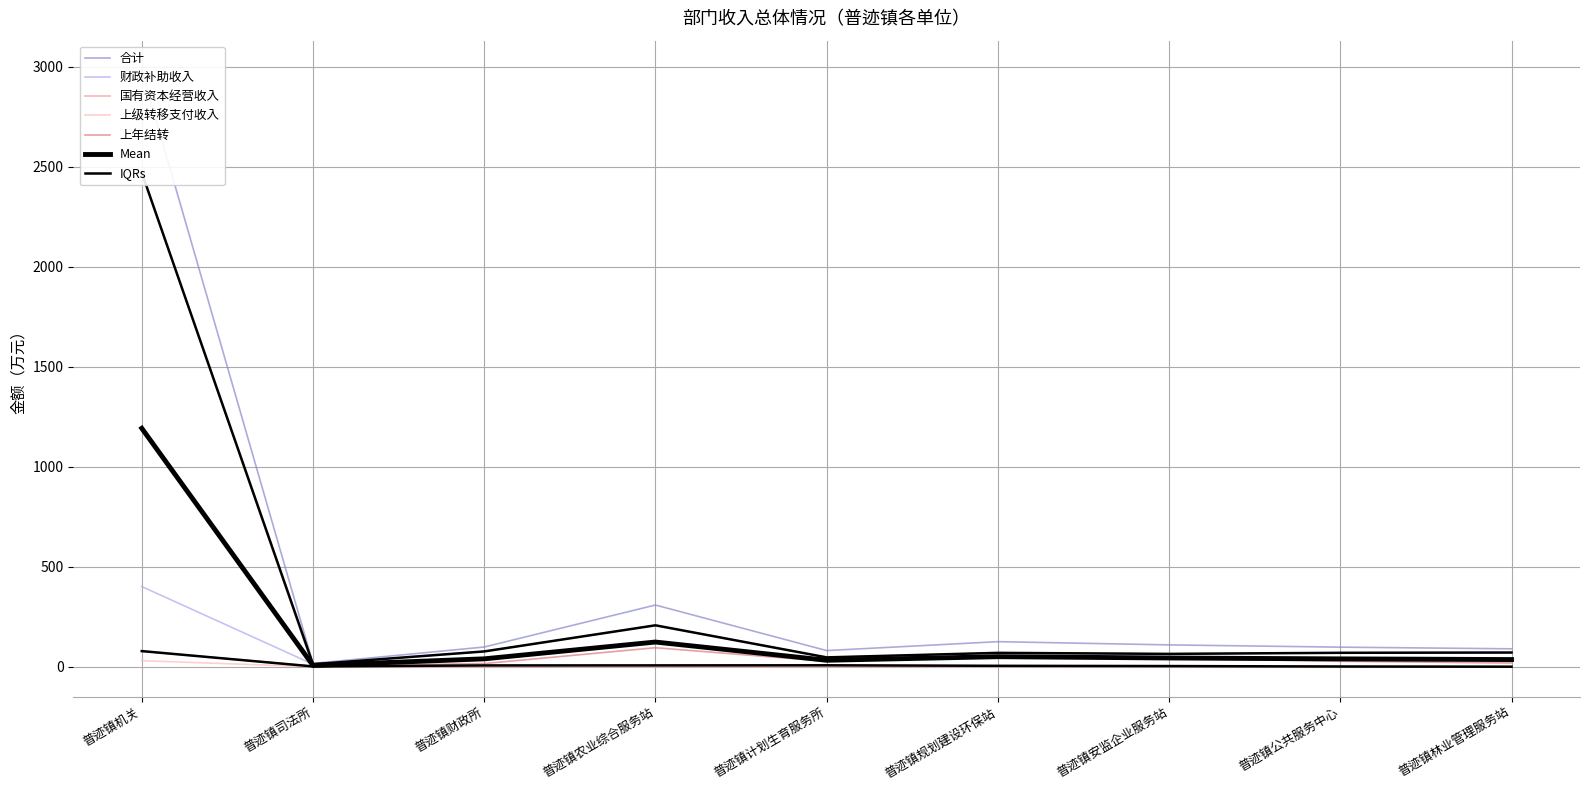

True or false: 上年结转 and 国有资本经营收入 intersect in this chart.

True